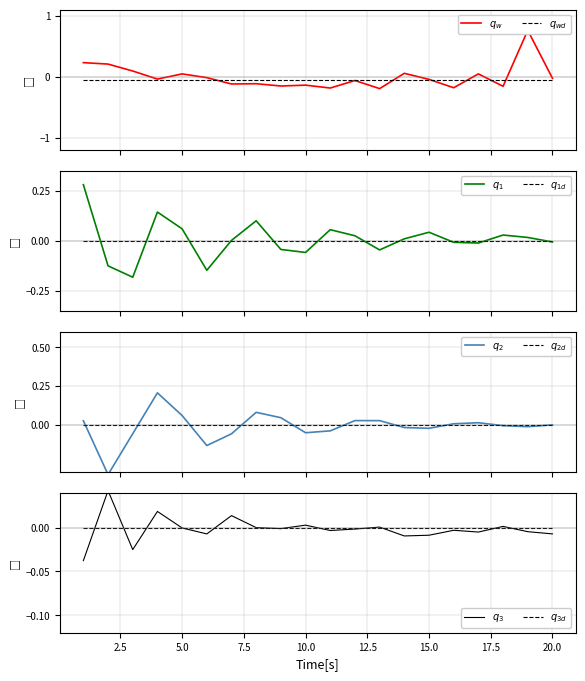

List the labels in order of value, largest first.

19, 1, 2, 3, 14, 5, 17, 6, 20, 4, 15, 12, 8, 7, 10, 9, 18, 16, 11, 13